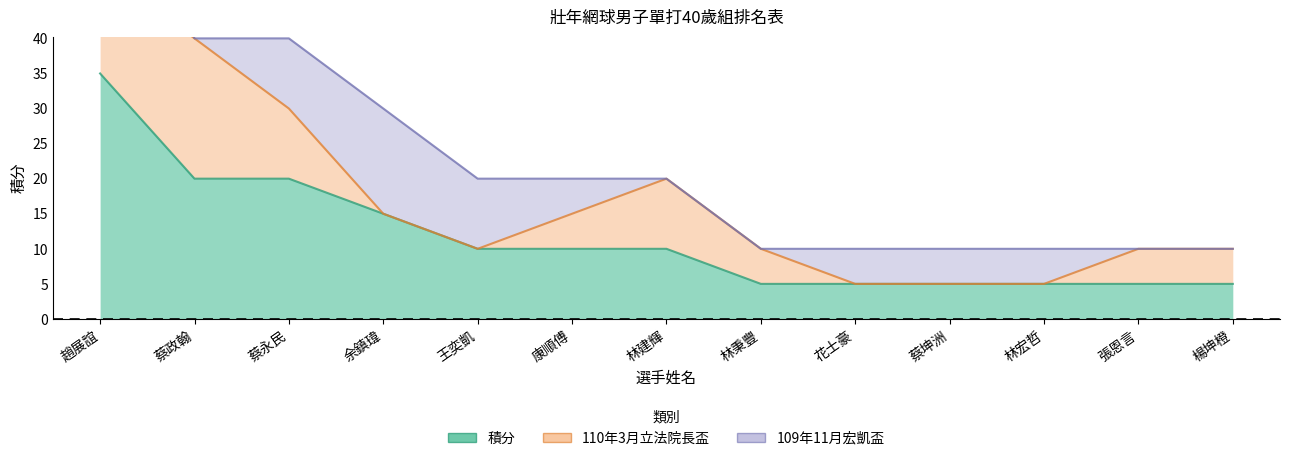

True or false: 積分 has more than 0 points higher than both neighbors.

False